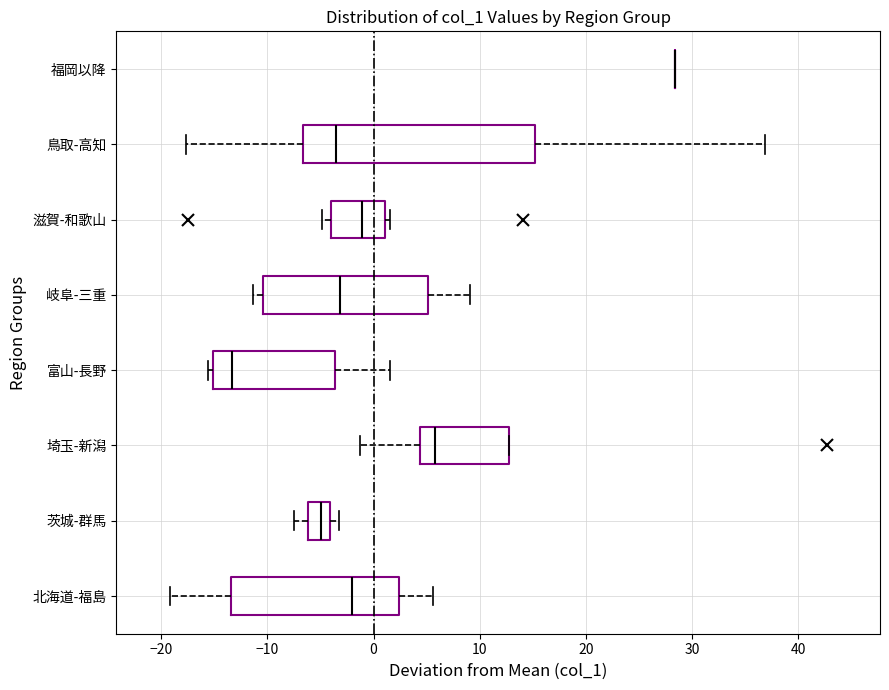

Where does the left whisker of the box for 茨城-群馬 end on the x-axis? The values are not printed on the chart, so give them approximately, as read against the axis.

-8